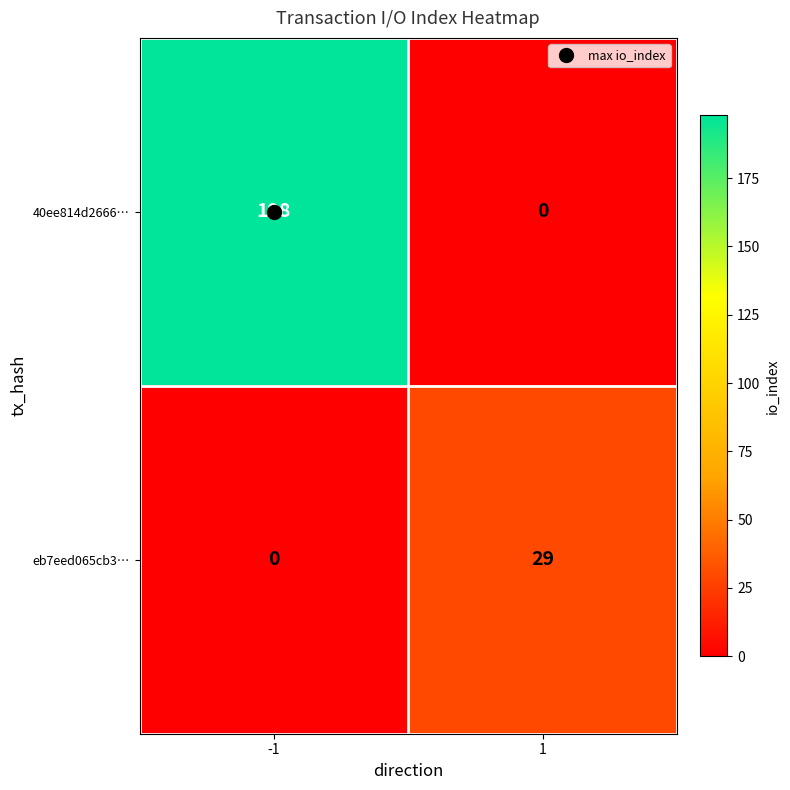

At how many categories does at least one series exceed 161?

1